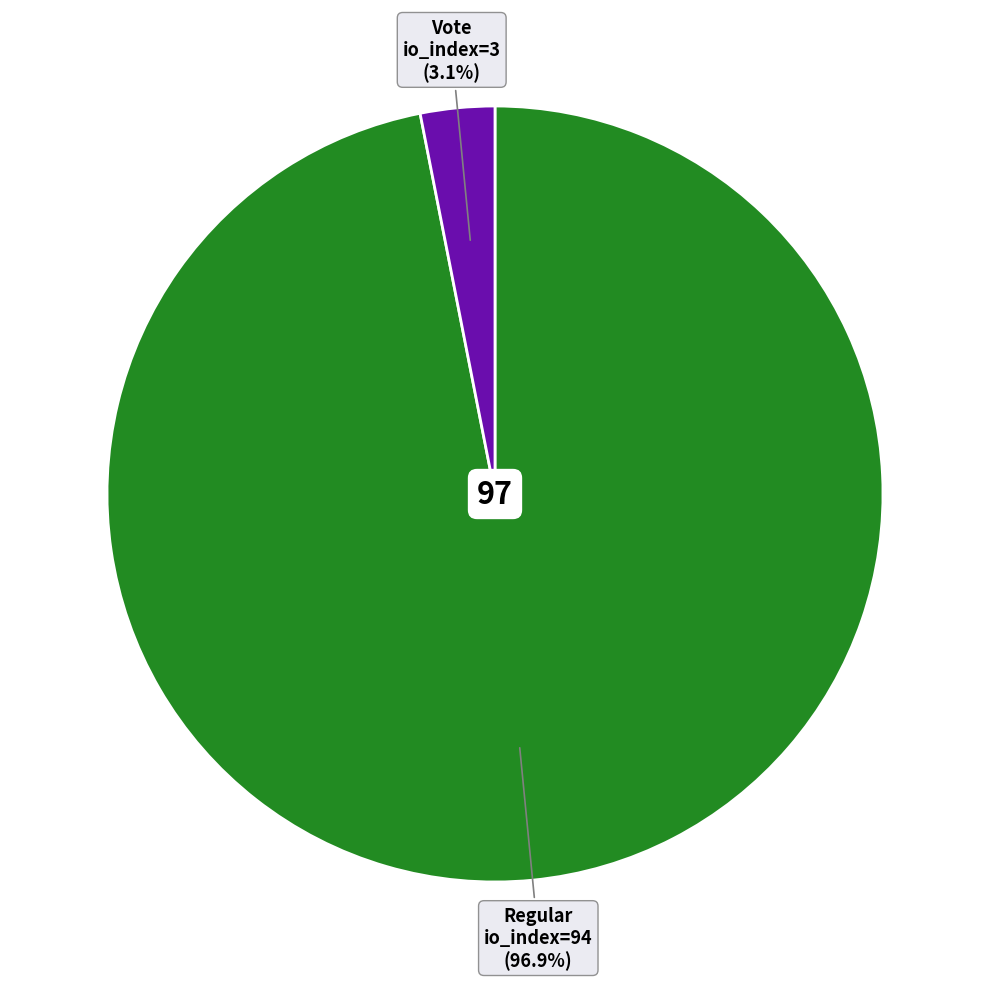

Is there any slice that represents more than half of the pie?

Yes